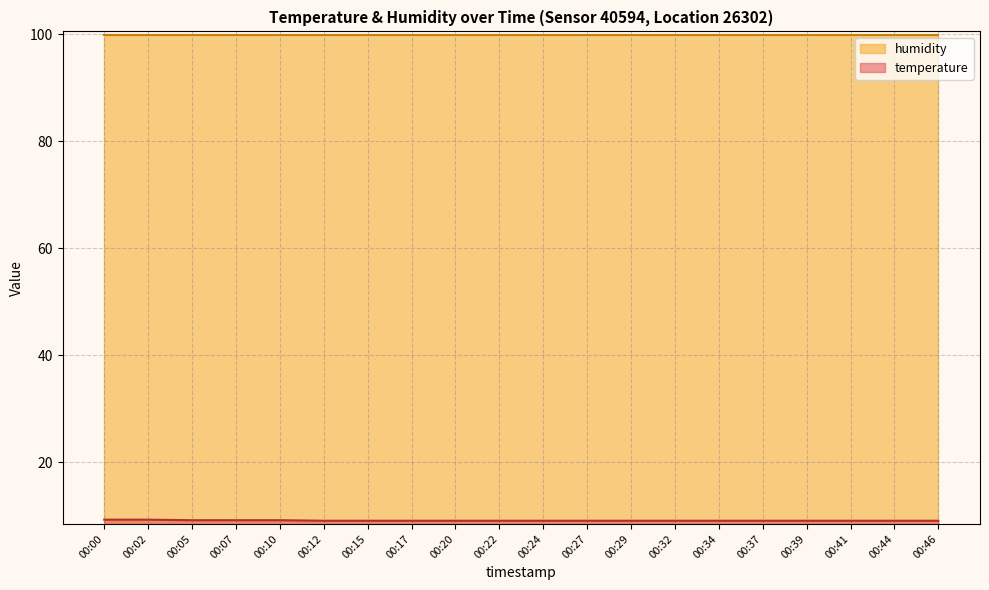

What is the sum of the values at 00:07 and 00:10?

18.4